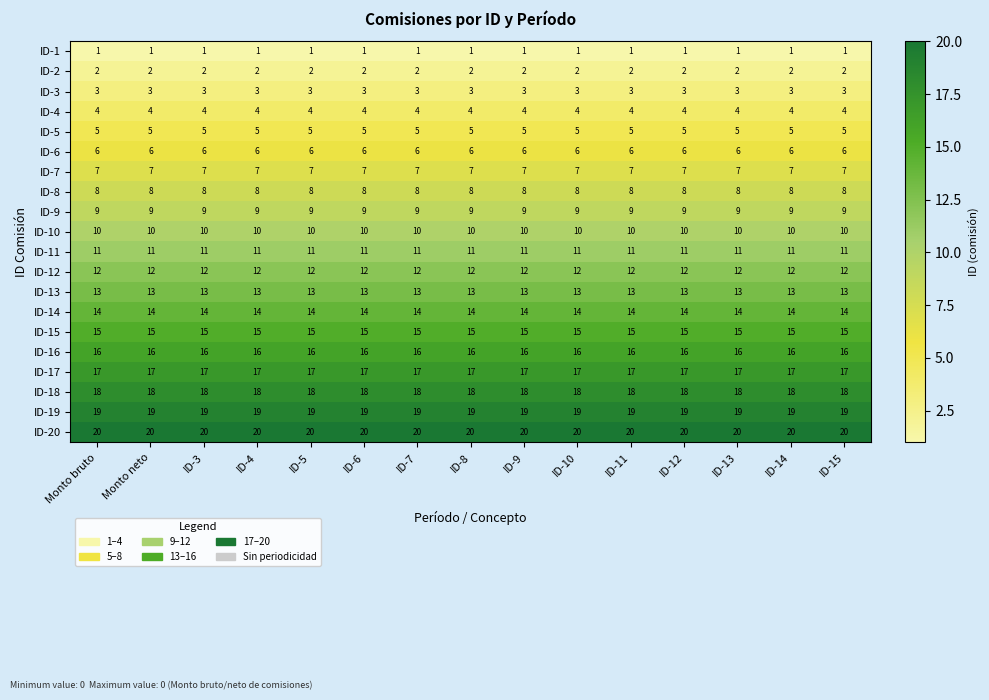

What is the maximum value for ID-19?

19